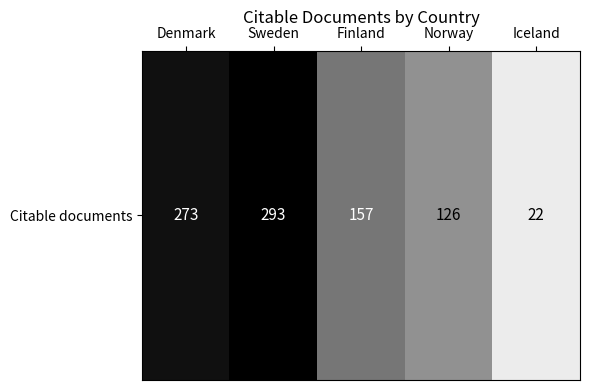

The chart shows a value of 126 at Norway. True or false?

True